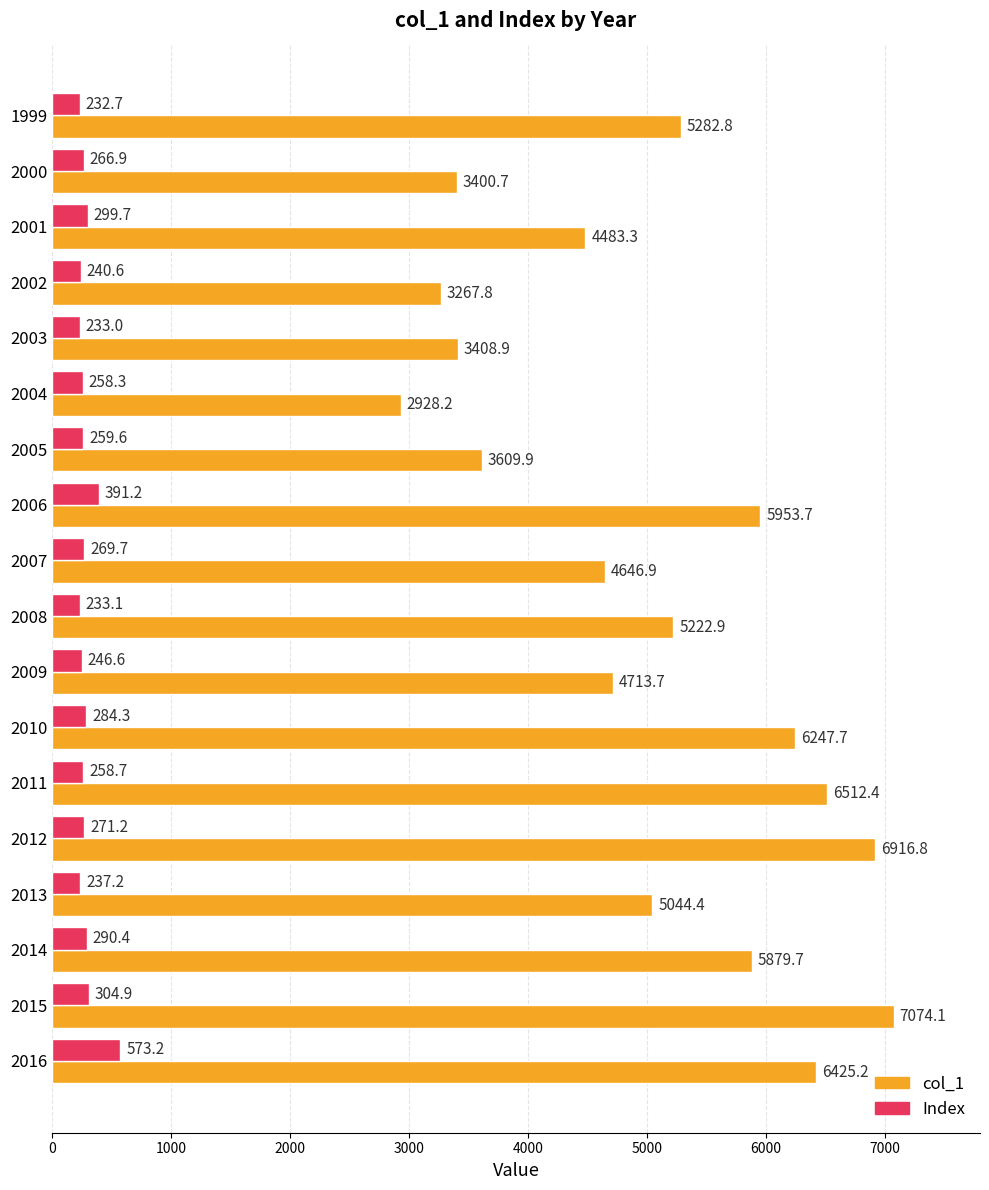

What is the minimum value shown in the chart?

232.7